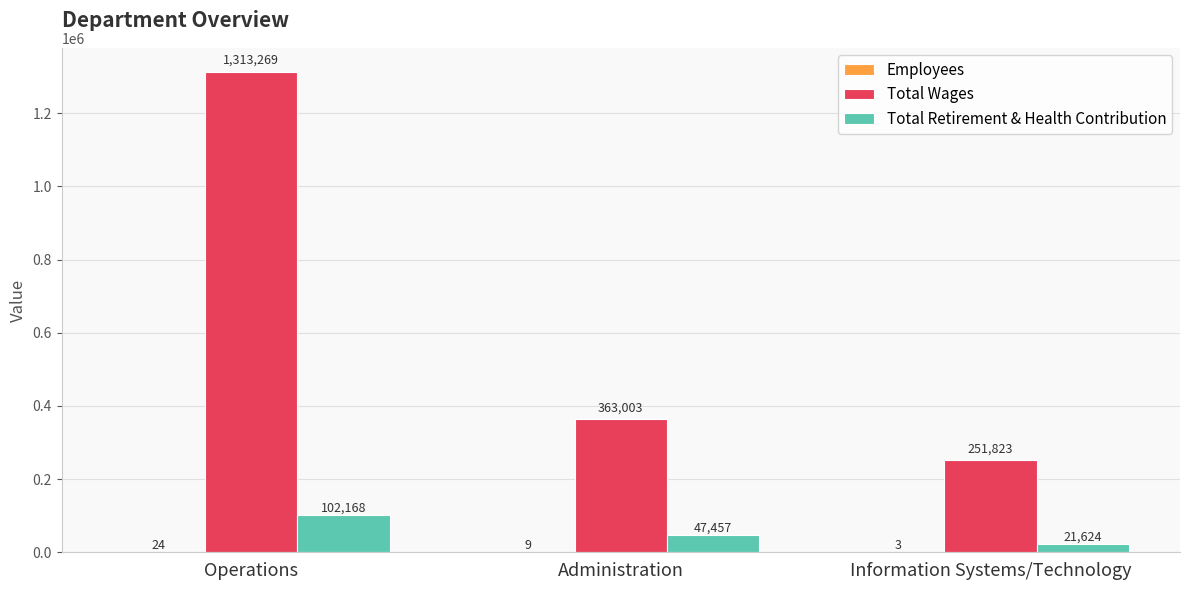

Are the bars horizontal?

No